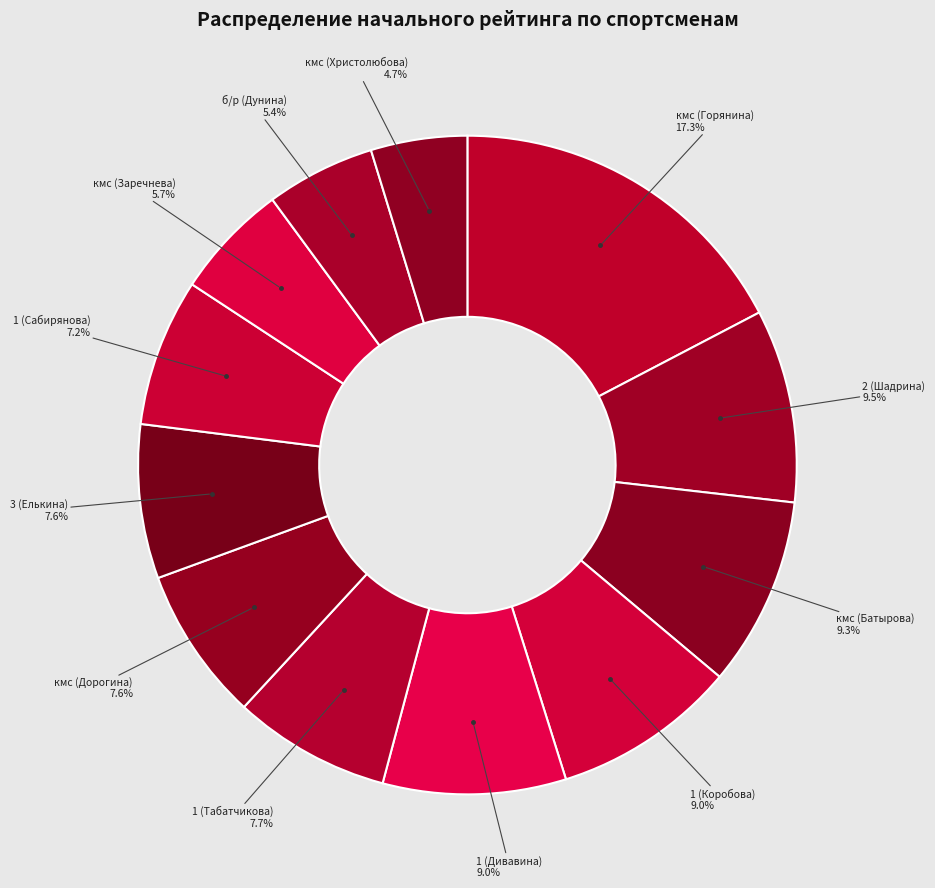

Does any single category account for the majority?

No